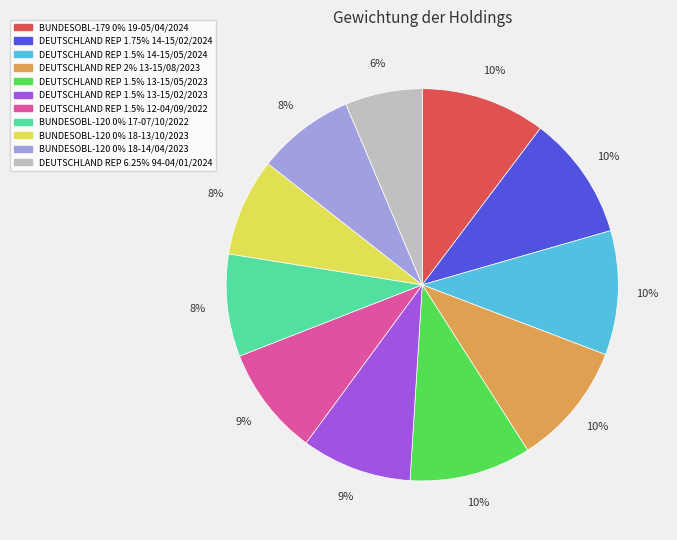

To the nearest percent, what percentage of the pie is DEUTSCHLAND REP 1.5% 14-15/05/2024?

10%